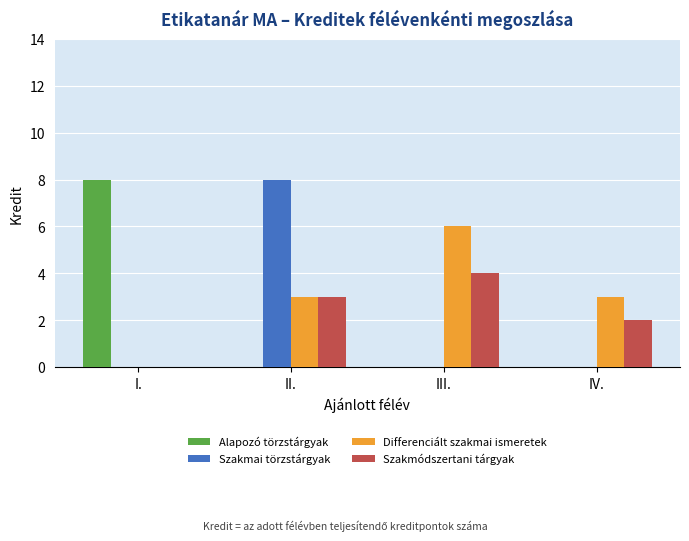

How many data points does each series have?

4